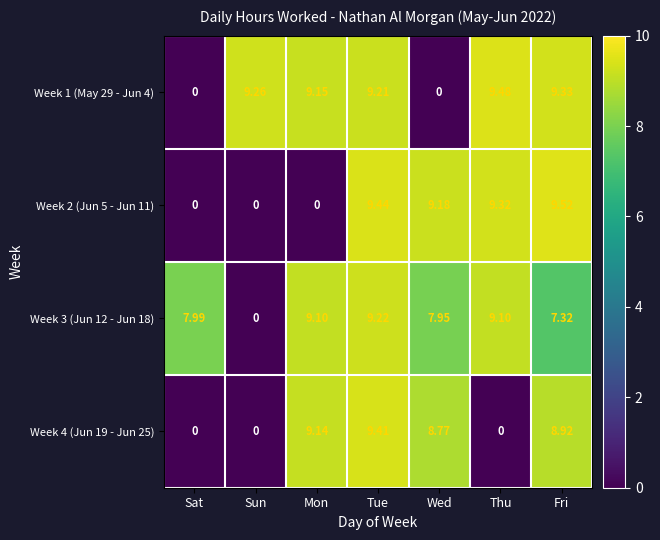

At which label is Week 3 (Jun 12 - Jun 18) closest to 4?

Fri